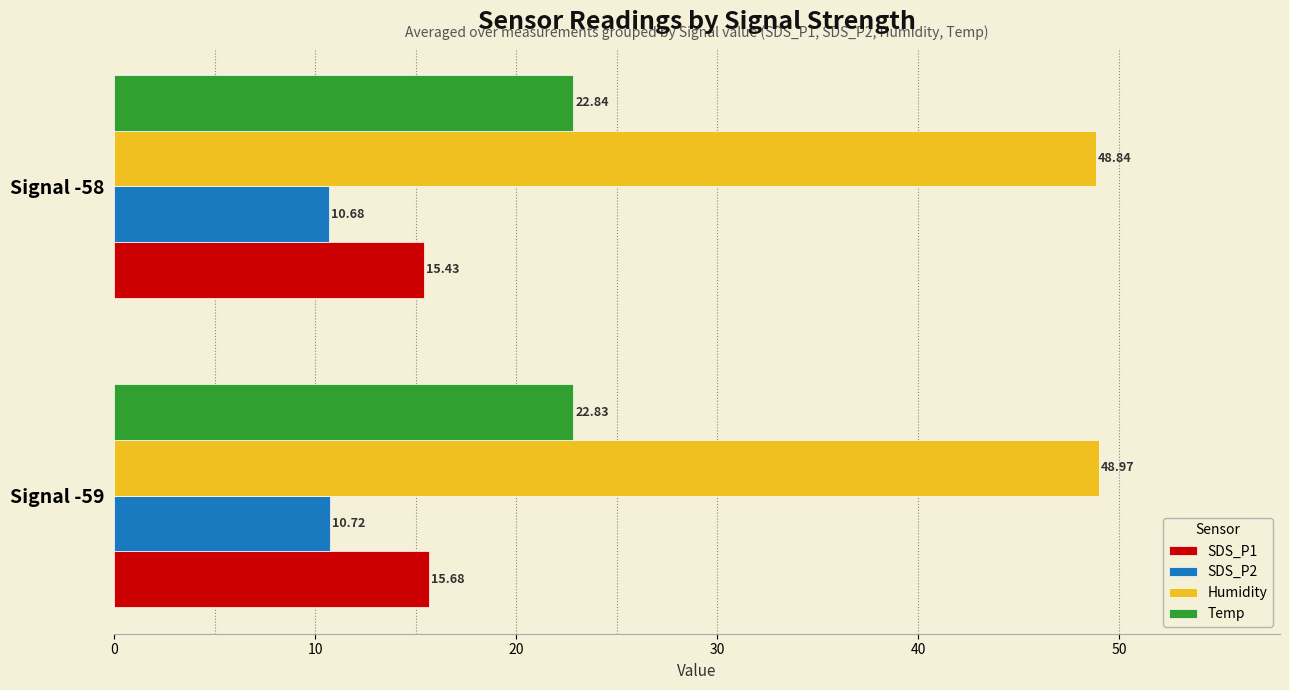

What is the spread (max minus min) of values at Signal -58?

38.2